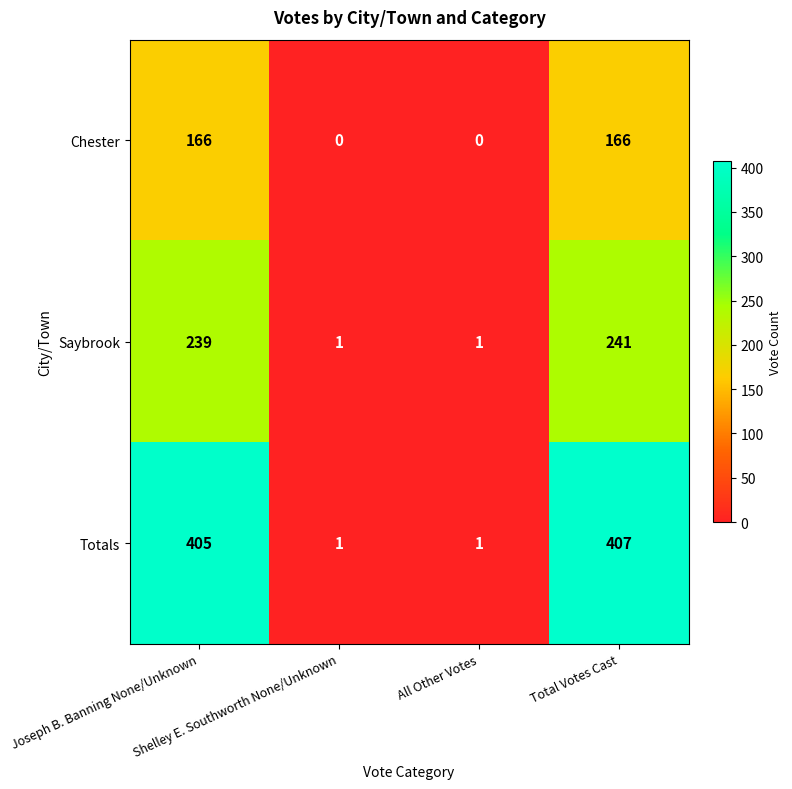

What is the average value of the Chester series?

83